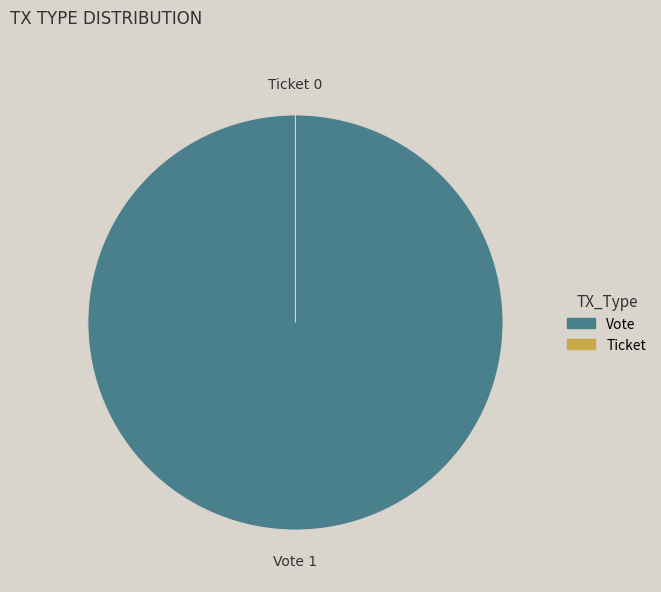

What is the smallest slice in the pie chart?

Ticket